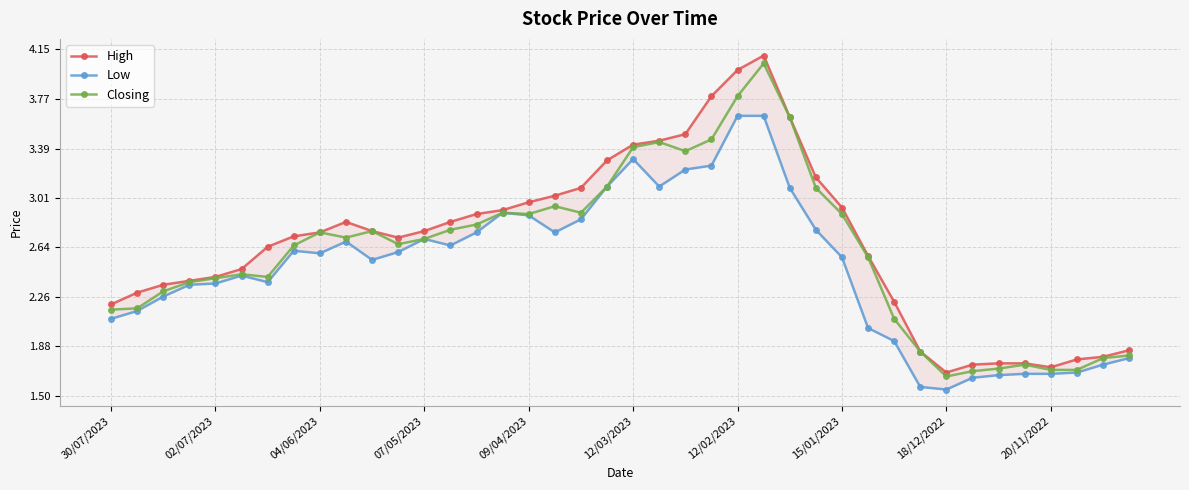

At which label does Closing first exceed 2?

30/07/2023